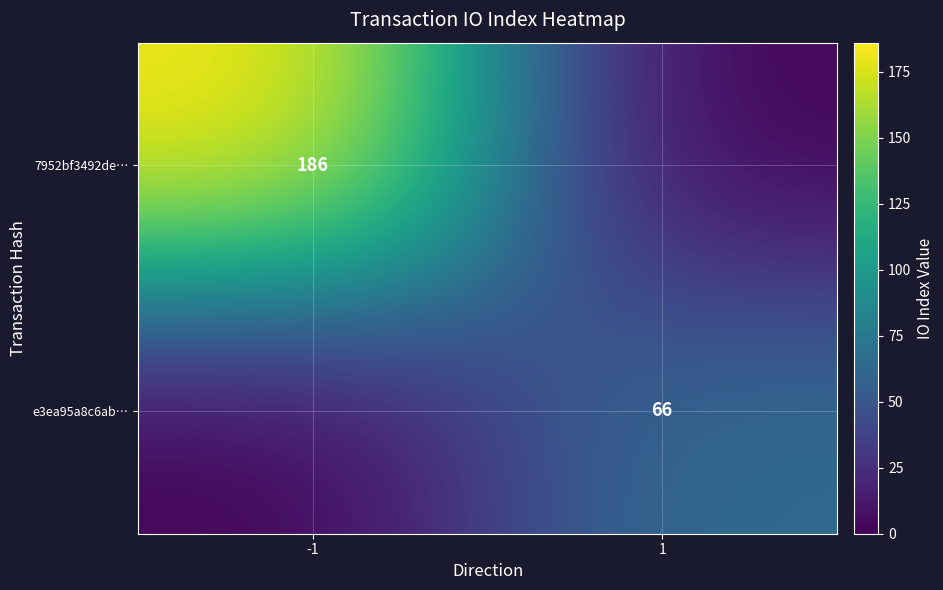

The 7952bf3492de… series shows 186 at -1. True or false?

True